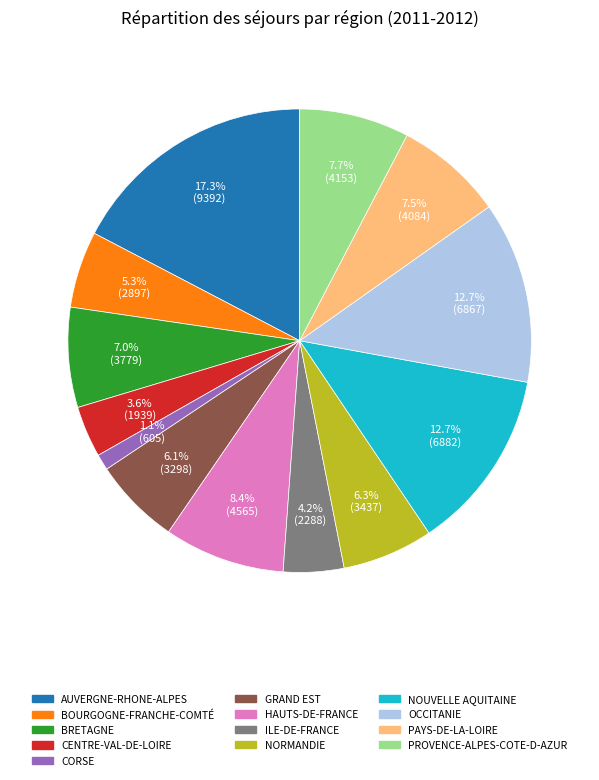

What is the total percentage of NOUVELLE AQUITAINE and NORMANDIE?

19.0%